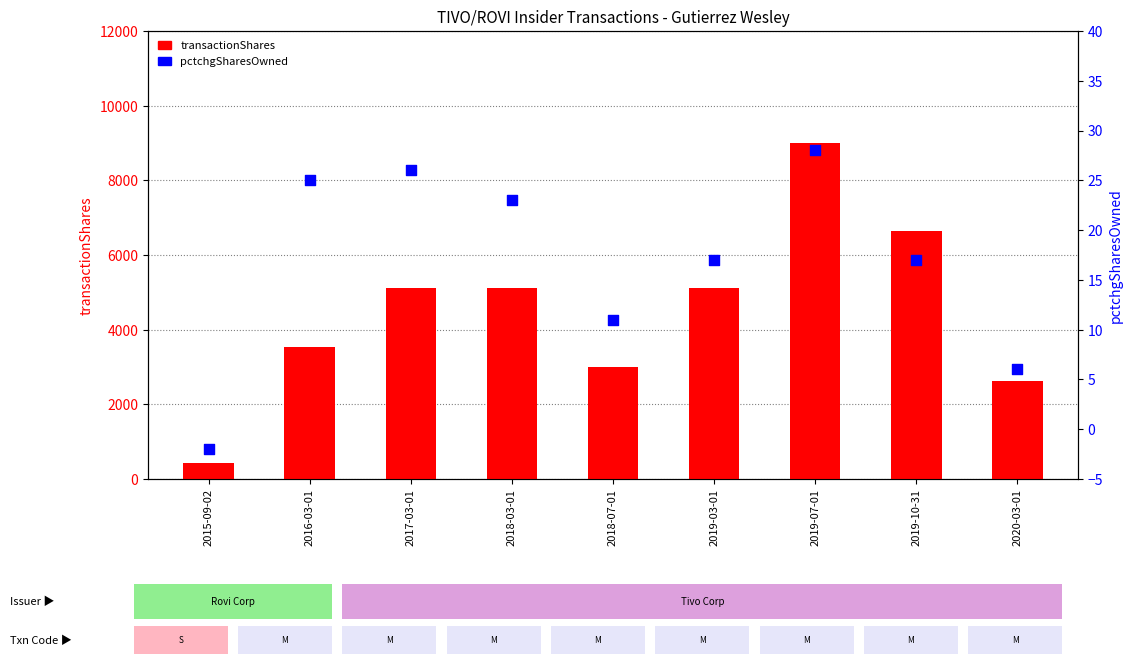

Is the value of transactionShares at 2015-09-02 greater than the value of pctchgSharesOwned at 2018-07-01?

Yes